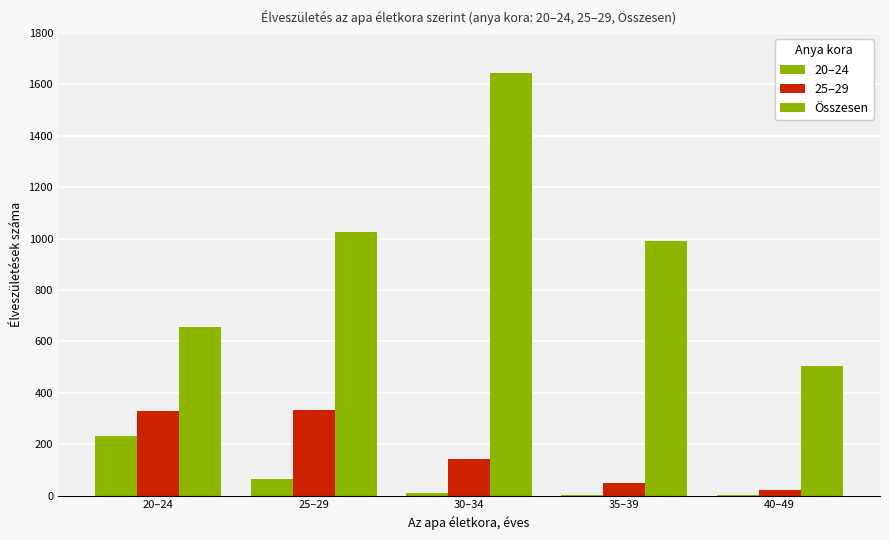

The 25–29 series shows 49 at 35–39. True or false?

True